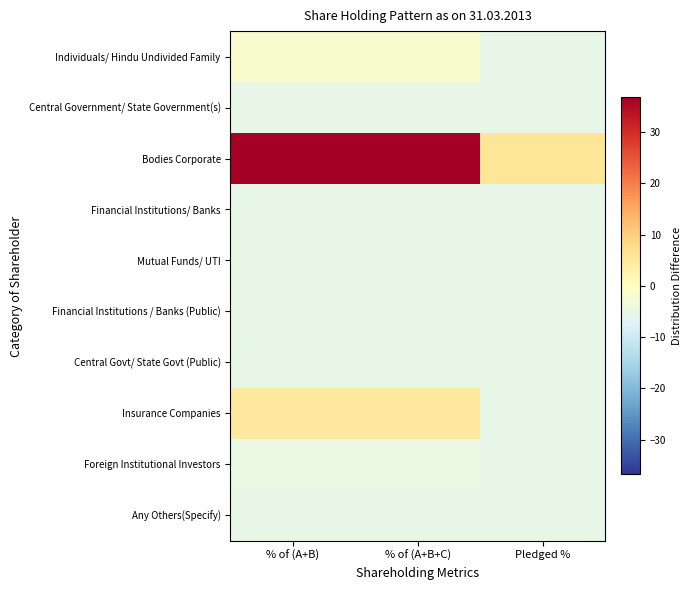

Rank the series by their maximum value, from highest to lowest.

Bodies Corporate, Insurance Companies, Individuals/ Hindu Undivided Family, Foreign Institutional Investors, Mutual Funds/ UTI, Financial Institutions / Banks (Public), Central Govt/ State Govt (Public), Central Government/ State Government(s), Financial Institutions/ Banks, Any Others(Specify)